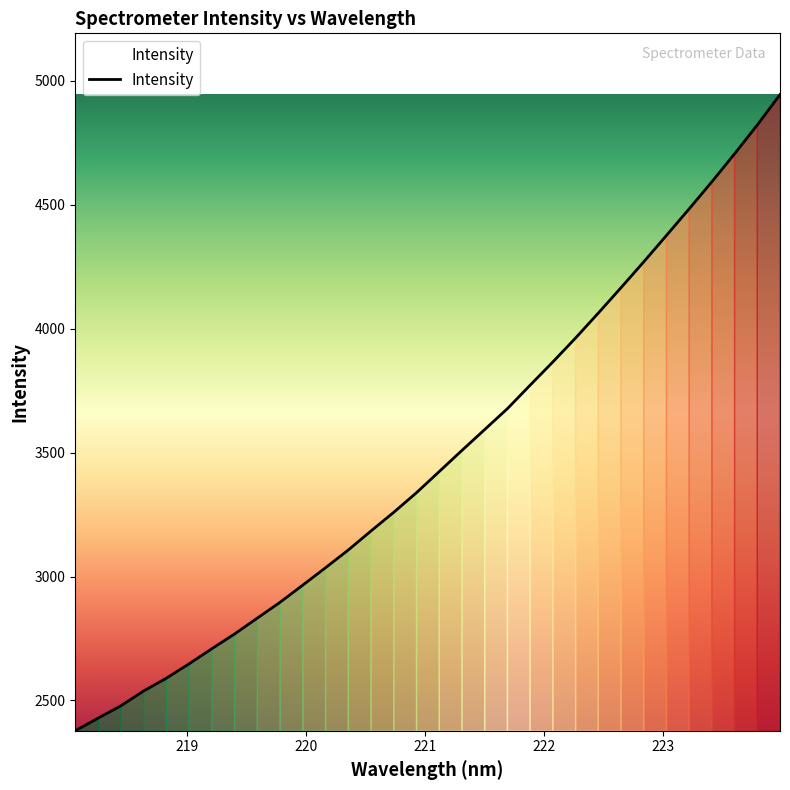

What is the maximum value shown in the chart?

4944.6